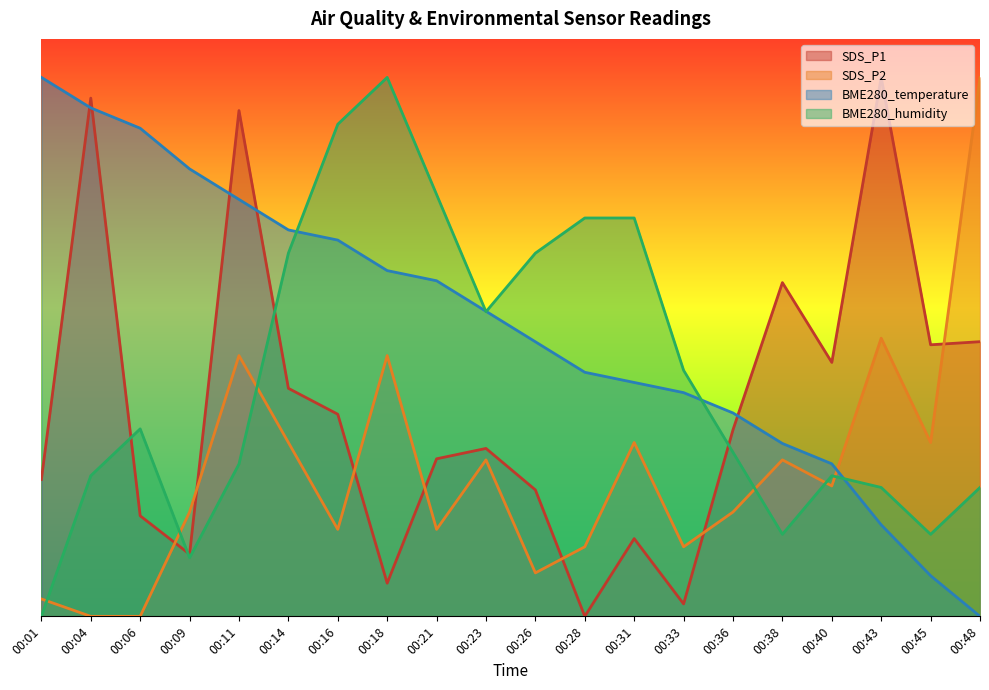

How many values in SDS_P1 are above zero?

19